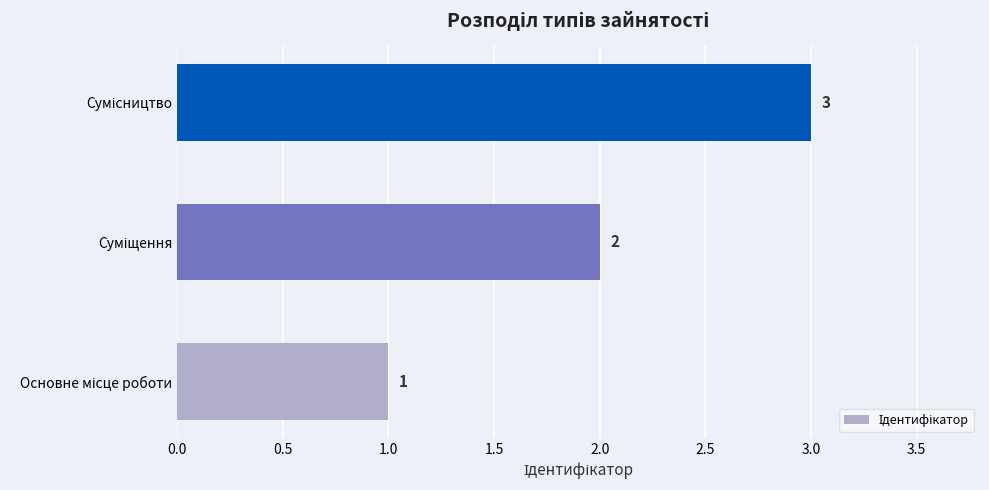

What is the maximum value shown in the chart?

3